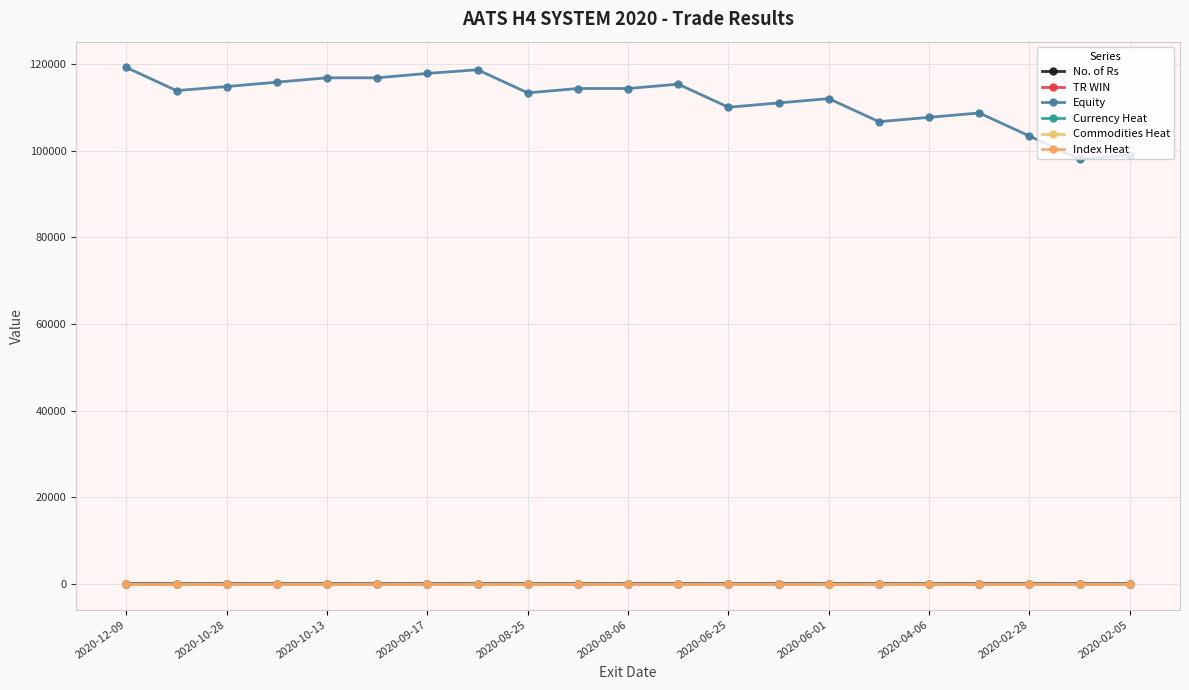

Does the chart have visible grid lines?

Yes